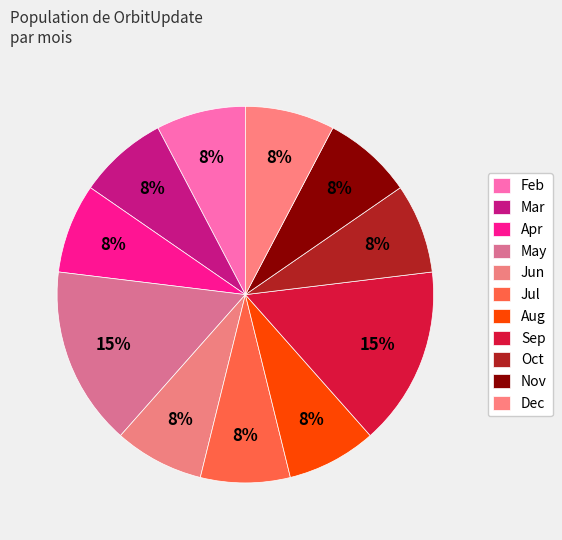

Does Mar represent more than half of the total?

No